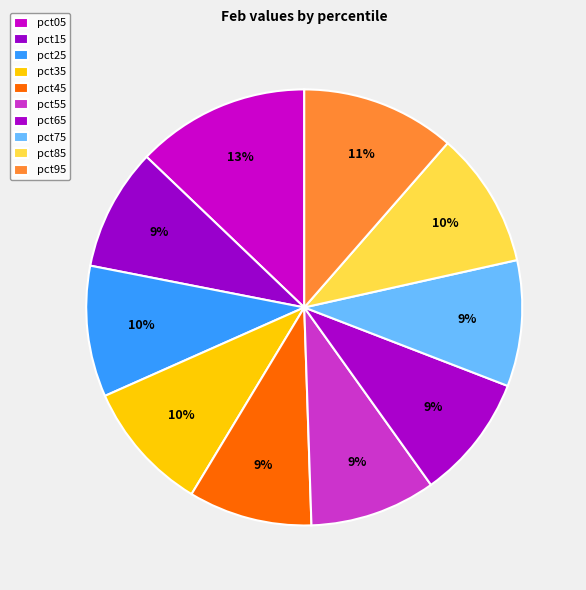

Rank the categories by value from lowest to highest.

pct15, pct45, pct65, pct55, pct75, pct35, pct25, pct85, pct95, pct05